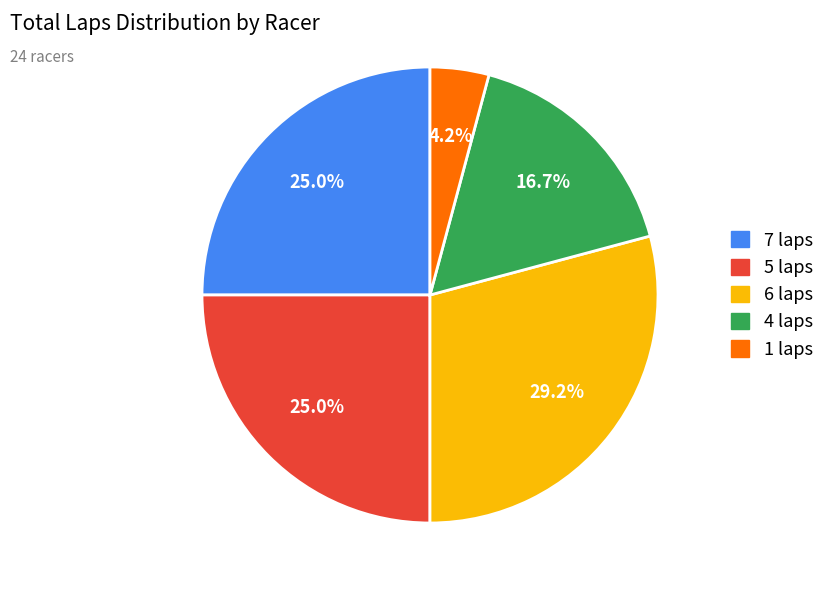

Between 4 laps and 5 laps, which is larger?

5 laps